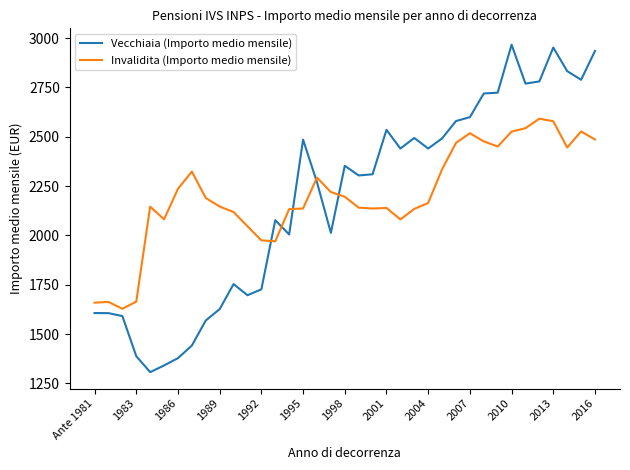

Which series has the largest range (max minus min)?

Vecchiaia (Importo medio mensile)